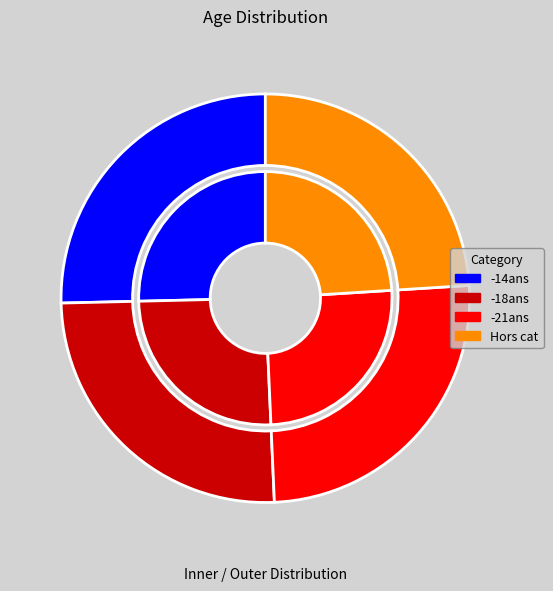

To the nearest percent, what percentage of the pie is -14ans?

25%